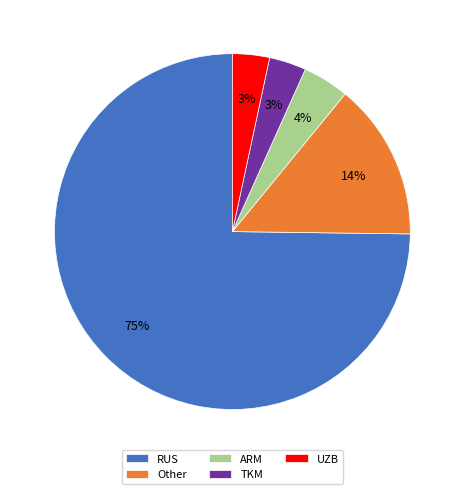

Which has a higher value, TKM or RUS?

RUS